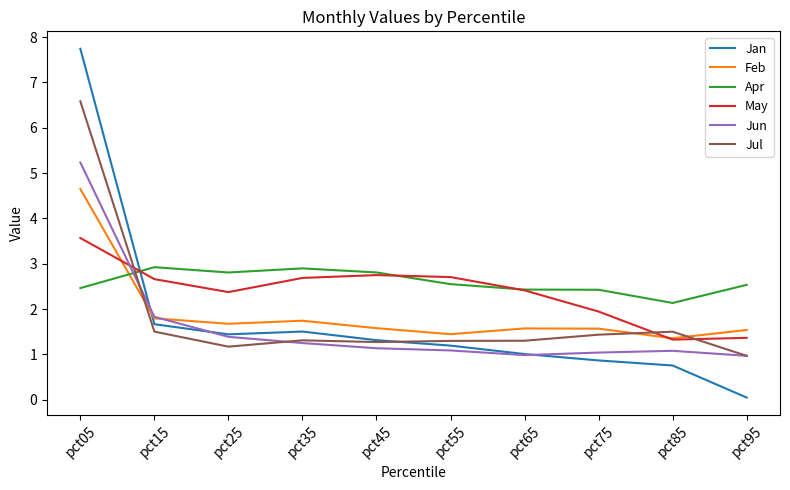

What is the maximum value shown in the chart?

7.7